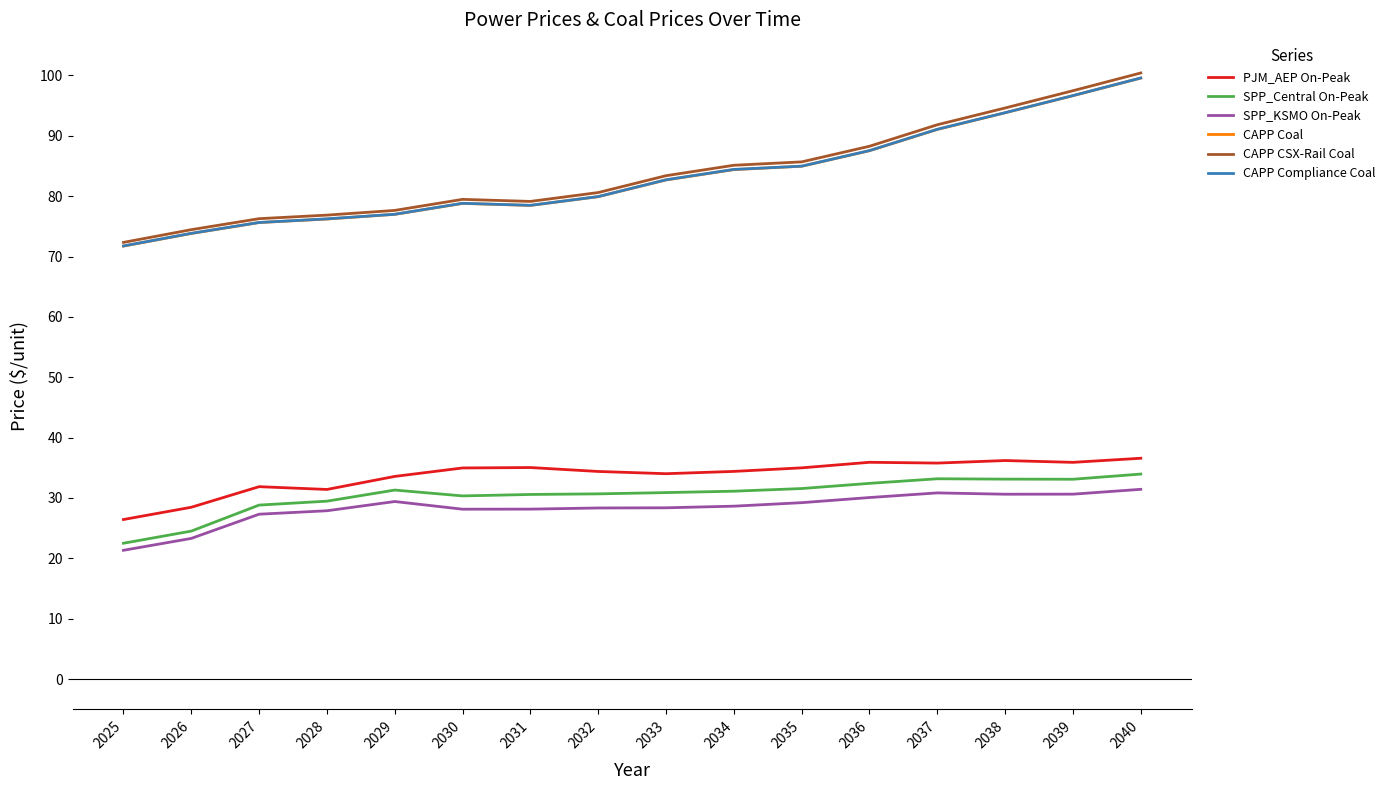

True or false: SPP_Central On-Peak and CAPP Coal cross at least once.

False